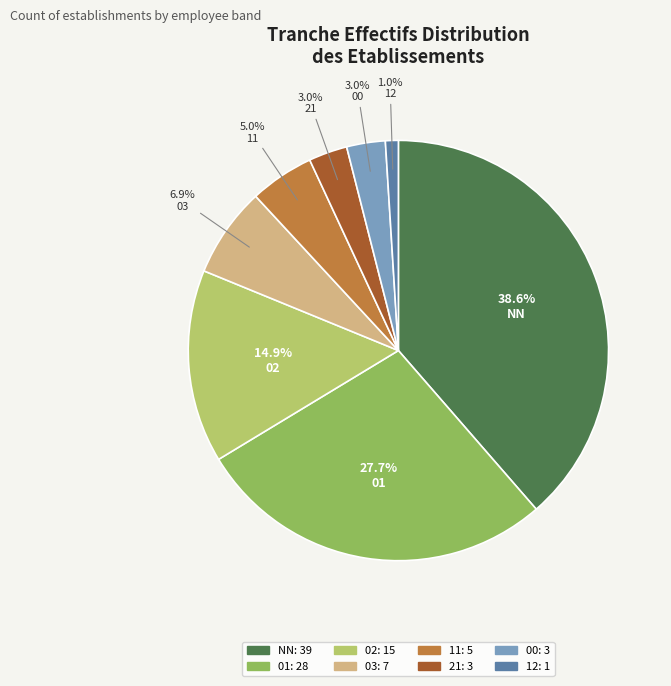

Do 21 and 00 together represent more than half of the pie?

No